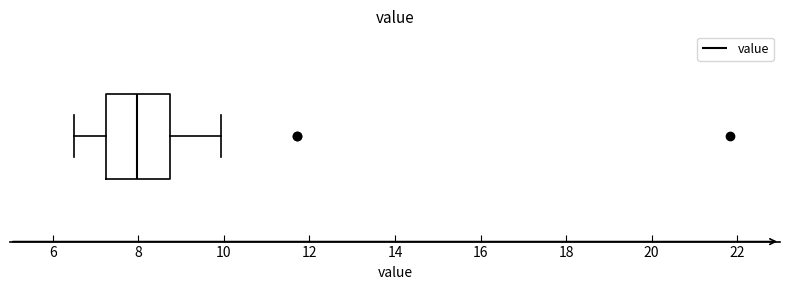

Where does the right whisker of the box end on the x-axis? The values are not printed on the chart, so give them approximately, as read against the axis.

10.0